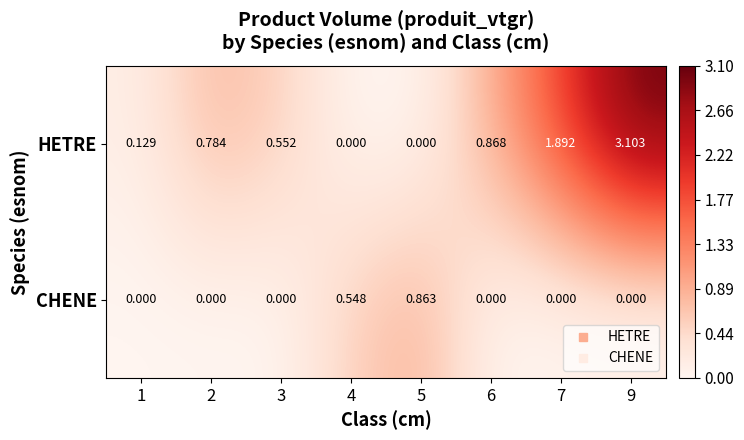

Which series has the largest total across all categories?

HETRE